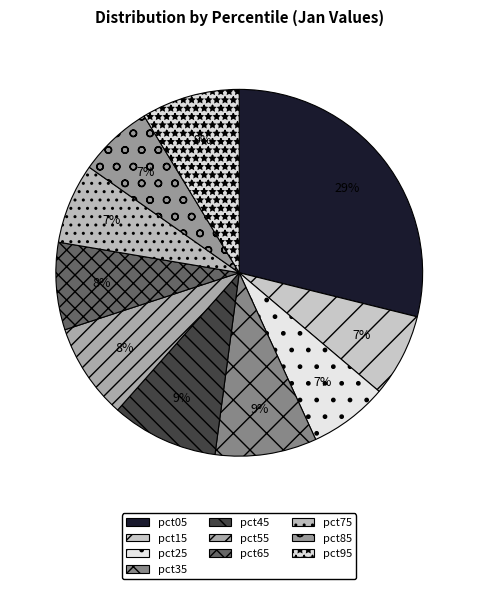

What percentage is the pct75 slice, to the nearest percent?

7%